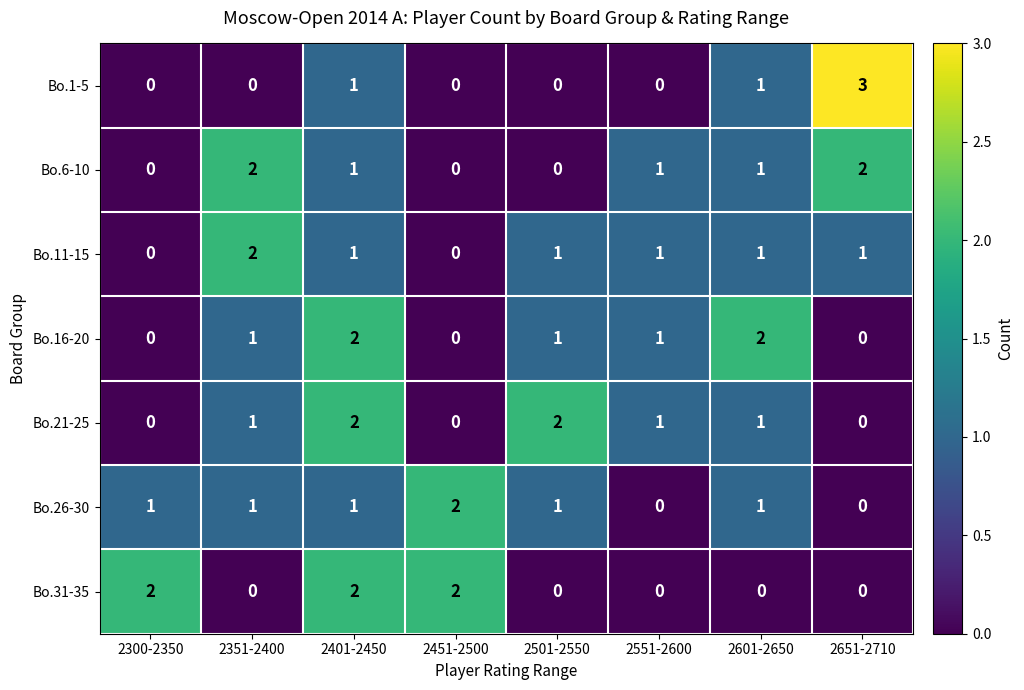

What is the spread (max minus min) of values at 2451-2500?

2